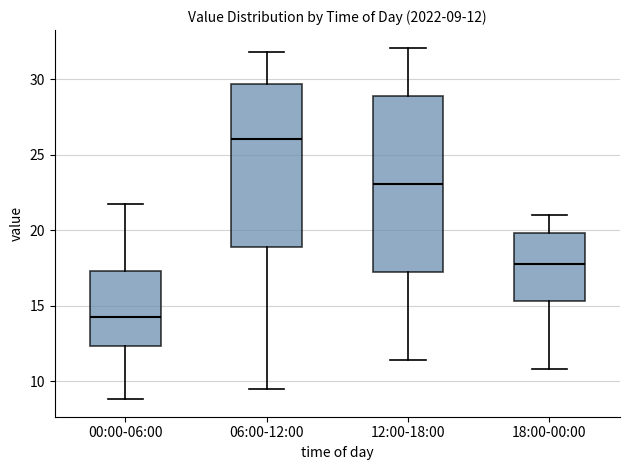

Comparing the boxes themselves (not the whiskers), which one is the tallest?

12:00-18:00